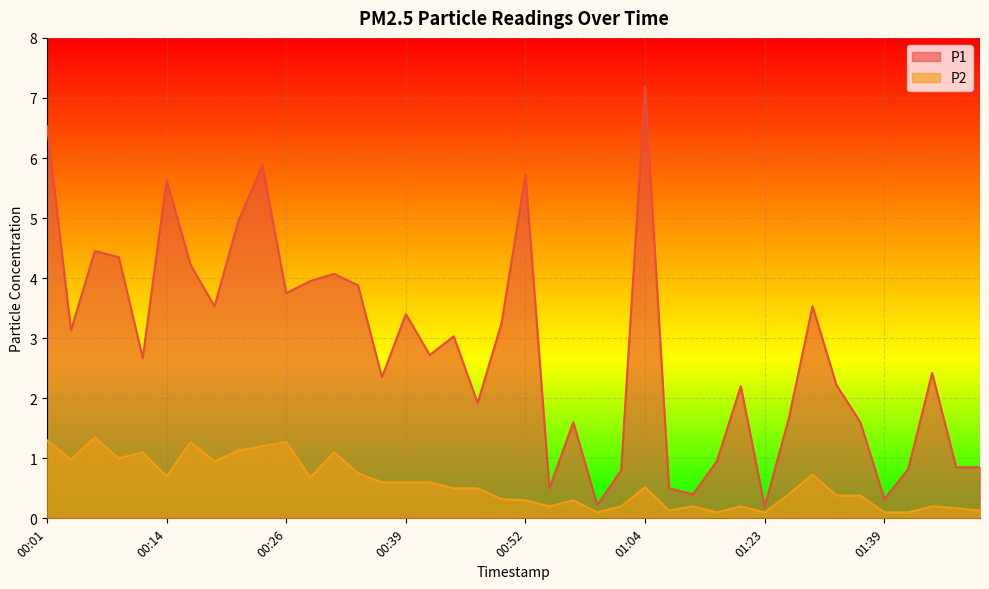

What is the smallest value displayed?

0.1